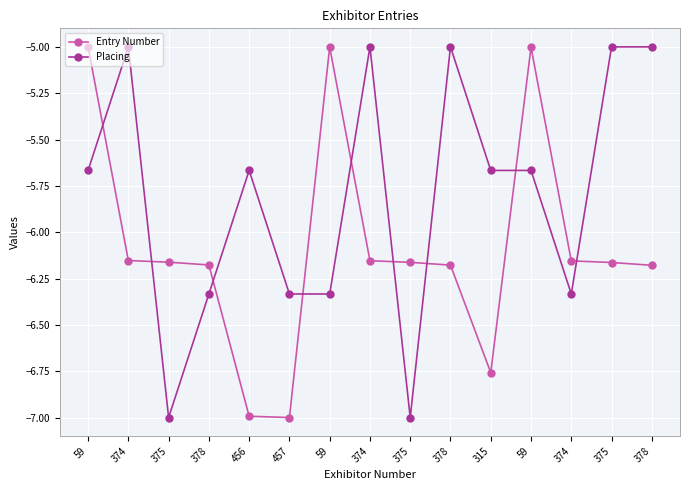

What is the total value across all series at 315?

-12.4